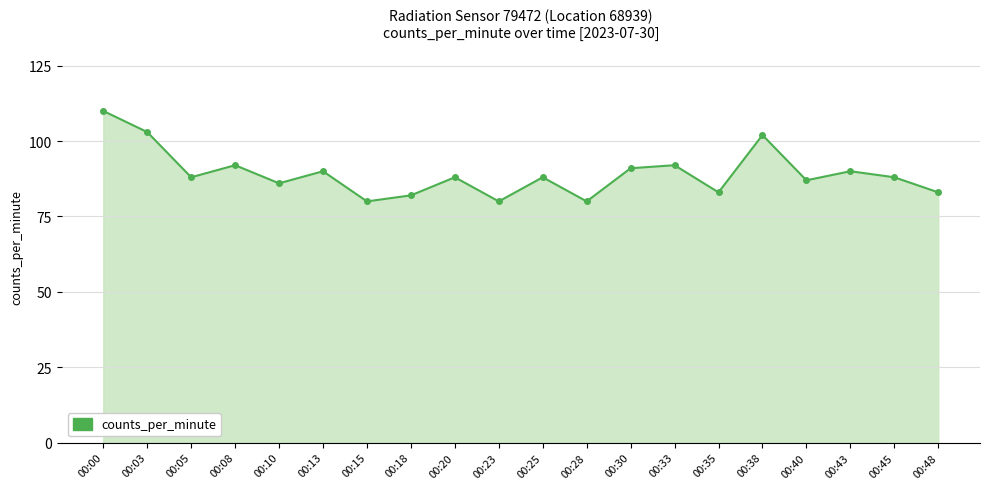

How many points are higher than both their immediate neighbors (excluding endpoints)?

7